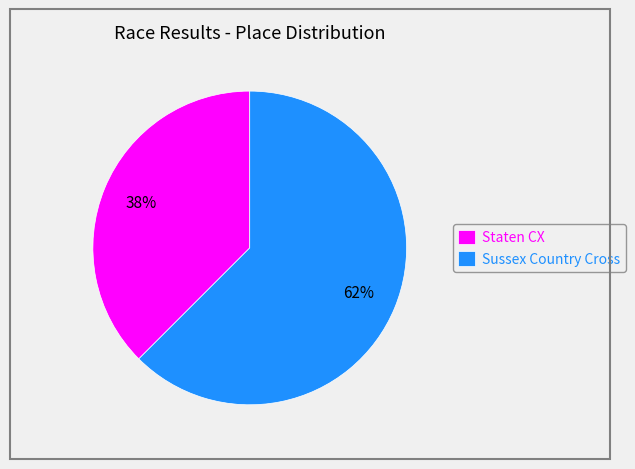

What is the largest slice in the pie chart?

Sussex Country Cross